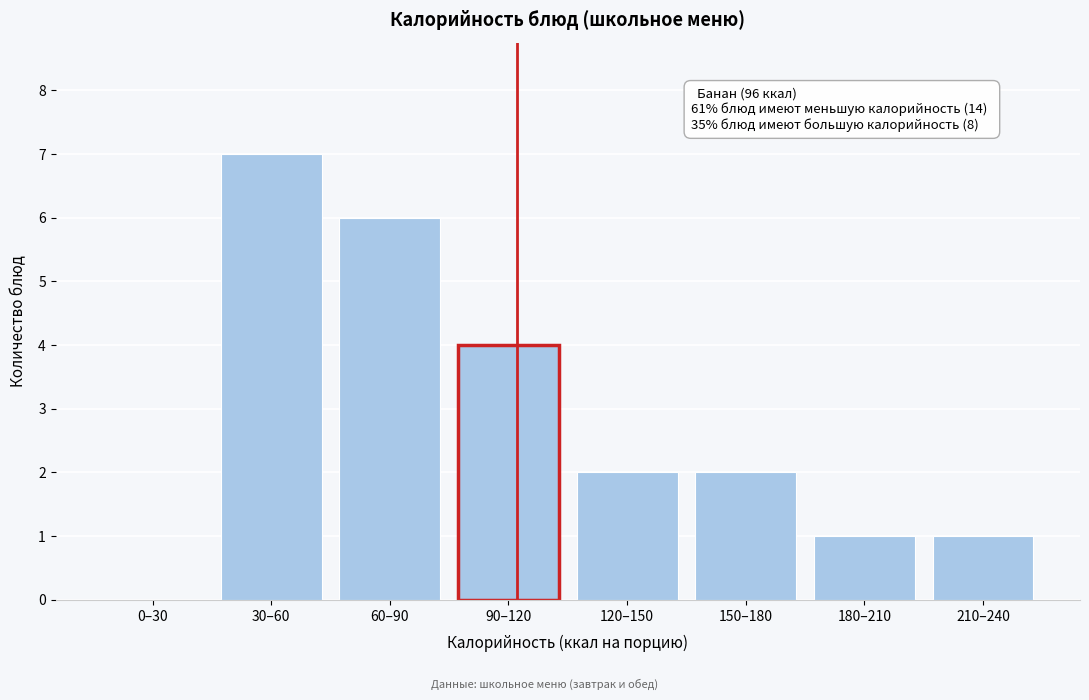

Reading right to left, list all the values displayed in this chart.

210–240=1	180–210=1	150–180=2	120–150=2	90–120=4	60–90=6	30–60=7	0–30=0